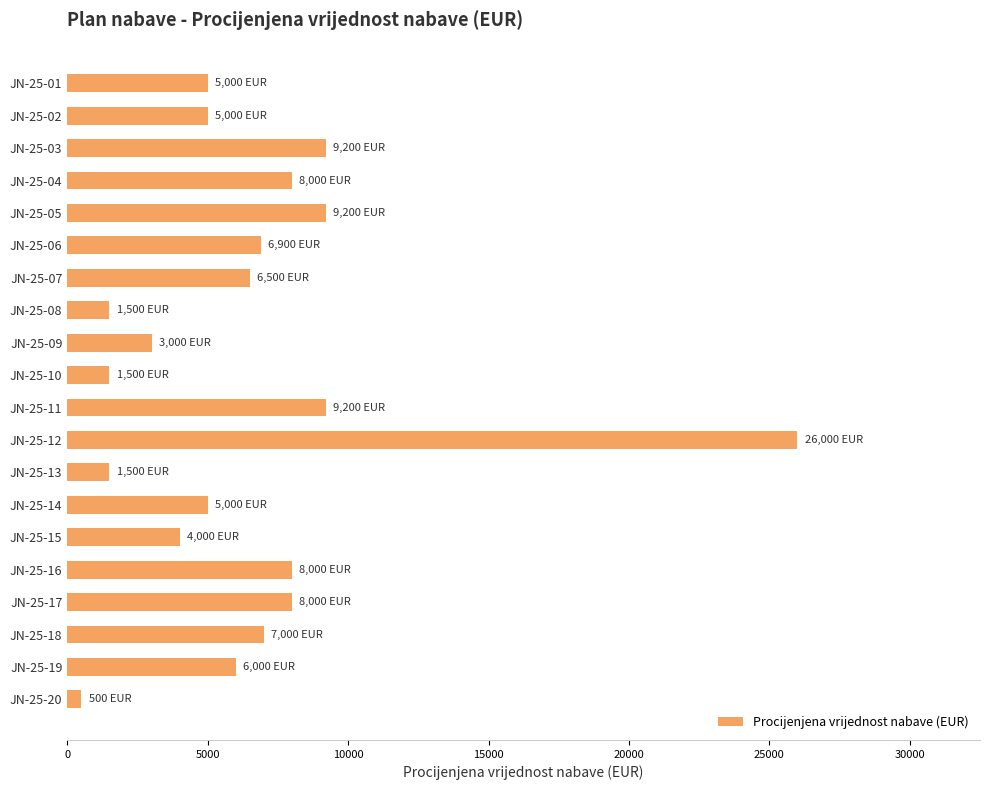

At which category does the chart reach its peak across all series?

JN-25-12